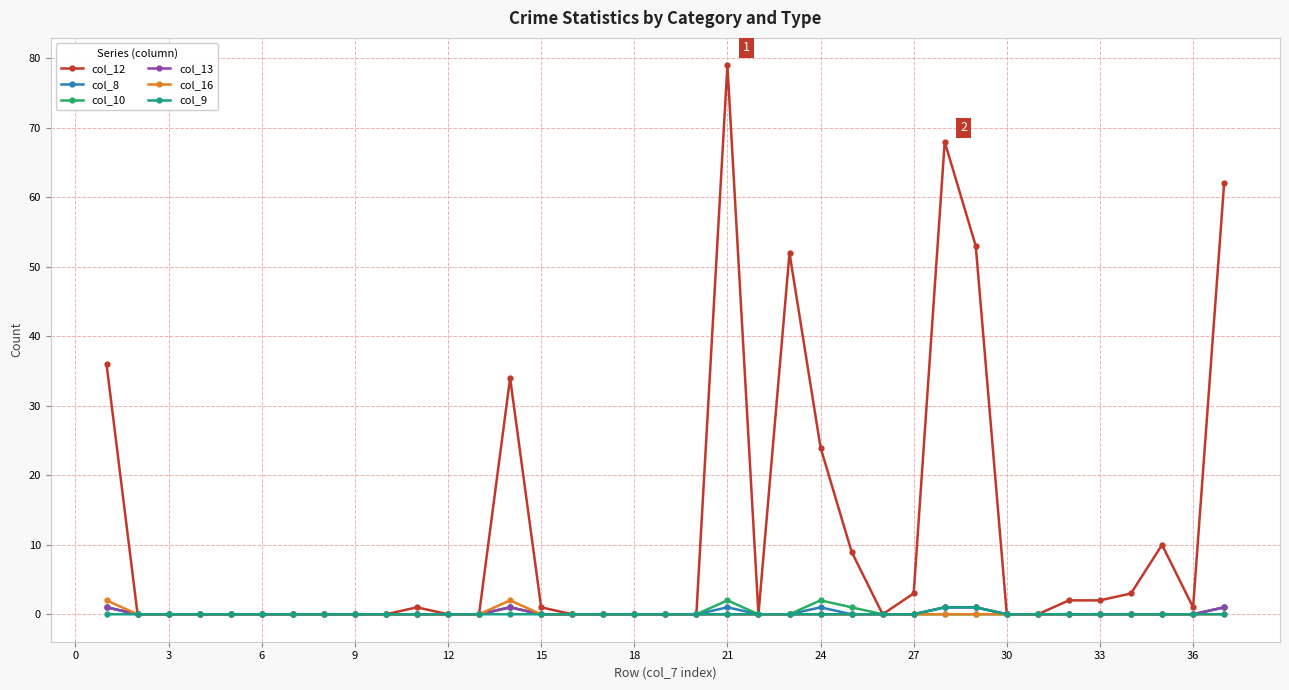

Which series has the largest range (max minus min)?

col_12